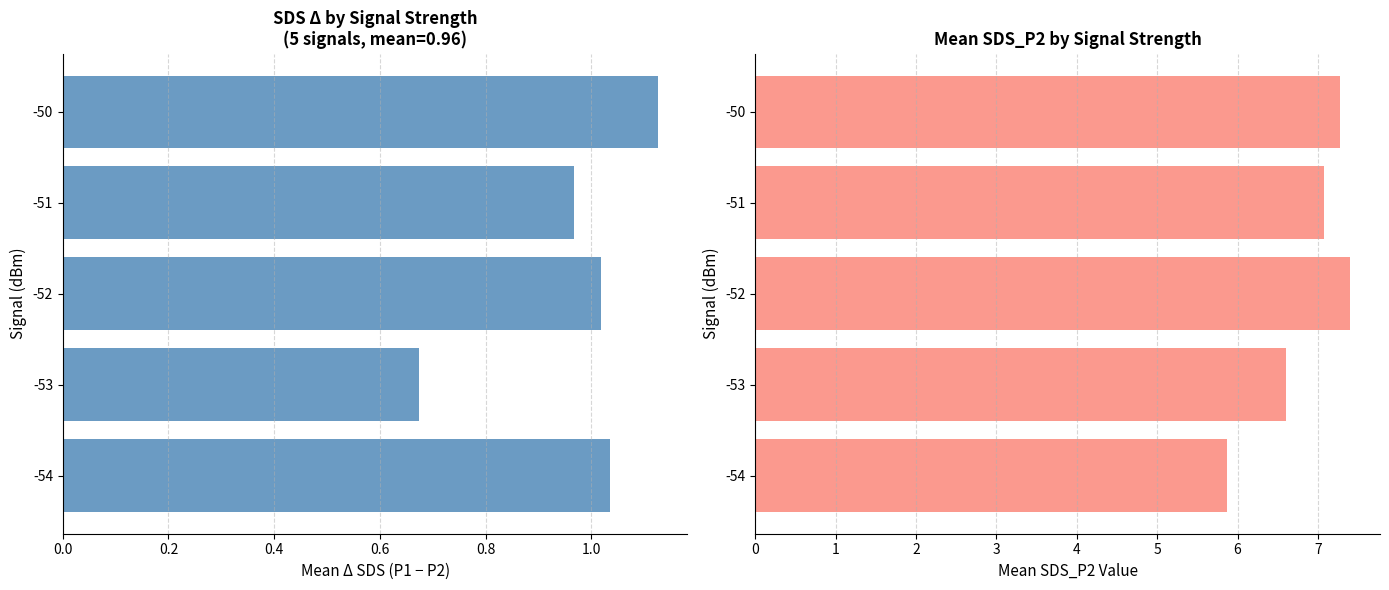

How many series are shown in this chart?

2